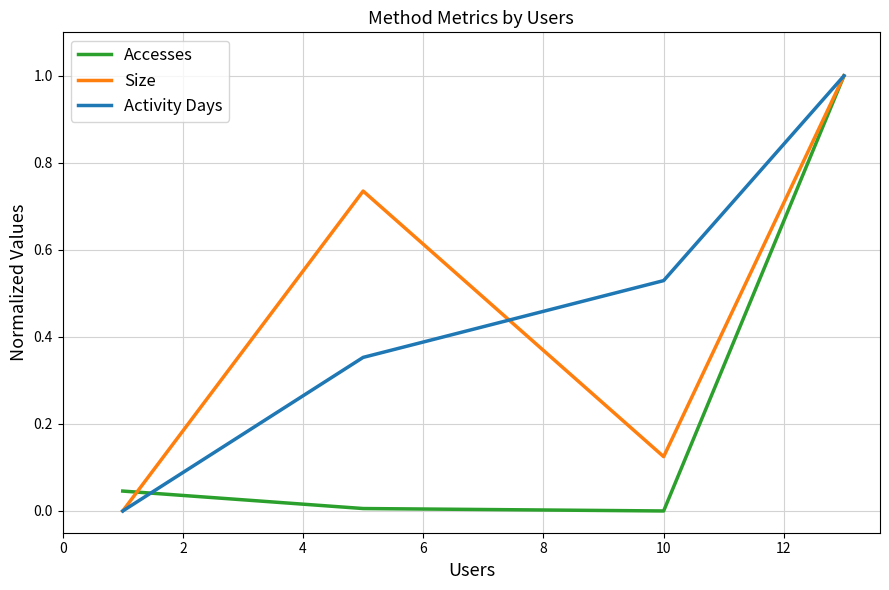

What is the greatest value displayed?

1.0